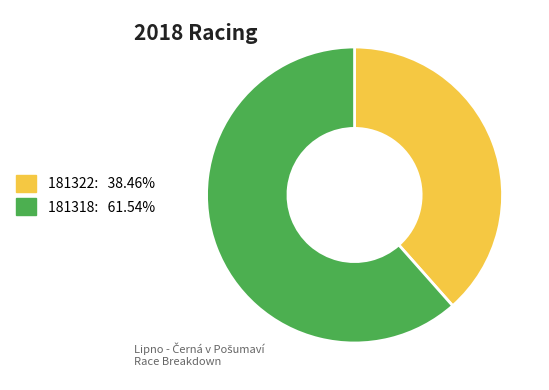

Which slice is the smallest?

181322